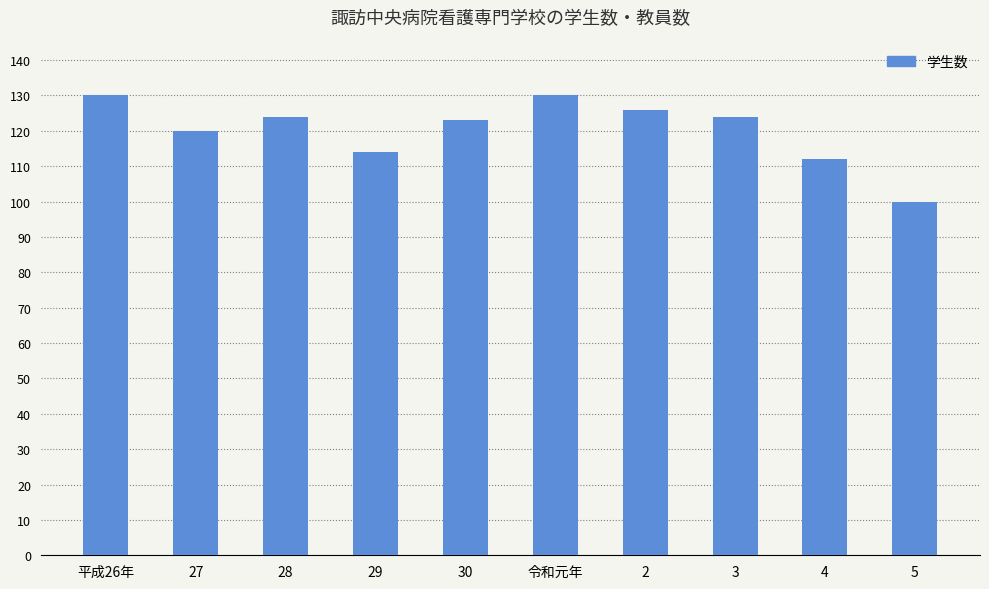

What is the label of the 6th bar from the right?

30